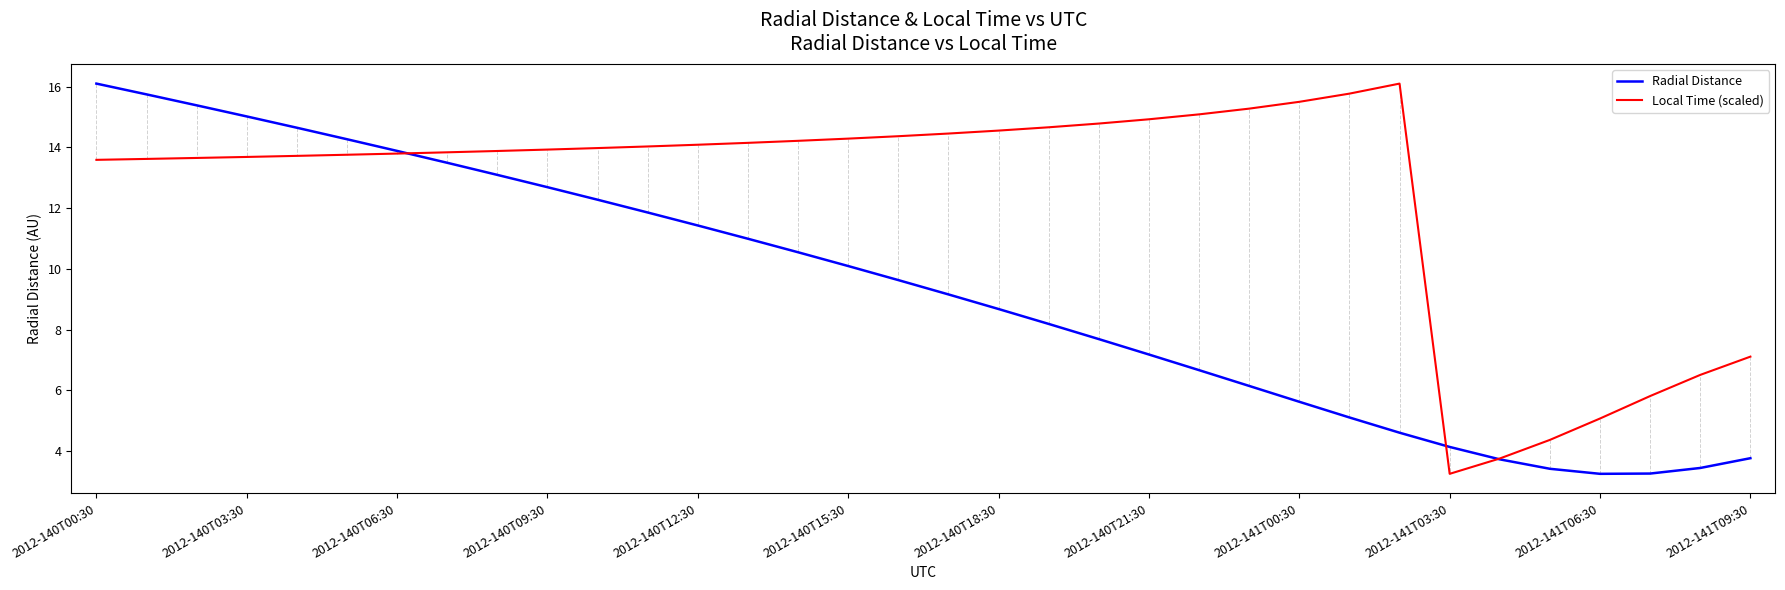

List the series in order of their overall mean, lowest first.

Radial Distance, Local Time (scaled)